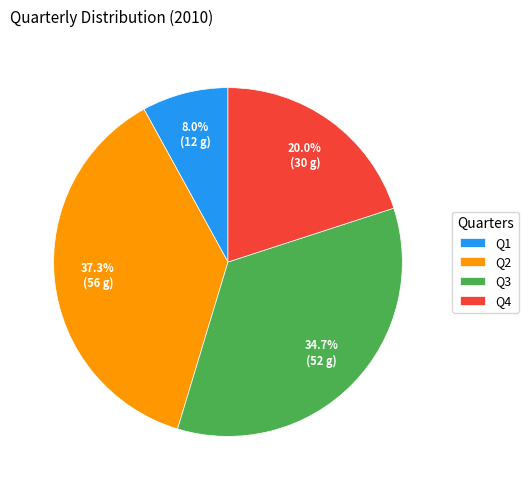

Between Q3 and Q1, which is larger?

Q3